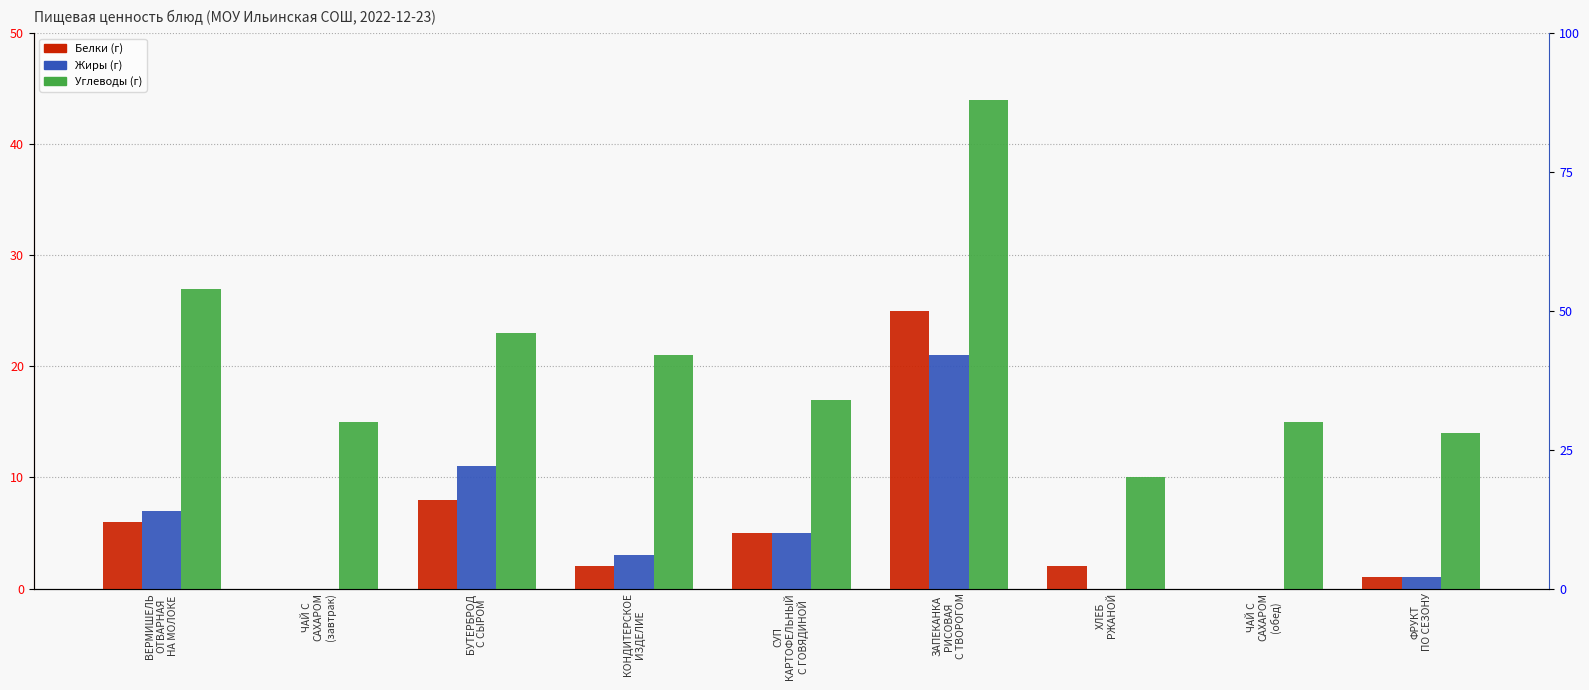

Reading left to right, extract all data points from this chart.

Белки: ВЕРМИШЕЛЬ
ОТВАРНАЯ
НА МОЛОКЕ=6	ЧАЙ С
САХАРОМ
(завтрак)=0	БУТЕРБРОД
С СЫРОМ=8	КОНДИТЕРСКОЕ
ИЗДЕЛИЕ=2	СУП
КАРТОФЕЛЬНЫЙ
С ГОВЯДИНОЙ=5	ЗАПЕКАНКА
РИСОВАЯ
С ТВОРОГОМ=25	ХЛЕБ
РЖАНОЙ=2	ЧАЙ С
САХАРОМ
(обед)=0	ФРУКТ
ПО СЕЗОНУ=1
Жиры: ВЕРМИШЕЛЬ
ОТВАРНАЯ
НА МОЛОКЕ=7	ЧАЙ С
САХАРОМ
(завтрак)=0	БУТЕРБРОД
С СЫРОМ=11	КОНДИТЕРСКОЕ
ИЗДЕЛИЕ=3	СУП
КАРТОФЕЛЬНЫЙ
С ГОВЯДИНОЙ=5	ЗАПЕКАНКА
РИСОВАЯ
С ТВОРОГОМ=21	ХЛЕБ
РЖАНОЙ=0	ЧАЙ С
САХАРОМ
(обед)=0	ФРУКТ
ПО СЕЗОНУ=1
Углеводы: ВЕРМИШЕЛЬ
ОТВАРНАЯ
НА МОЛОКЕ=27	ЧАЙ С
САХАРОМ
(завтрак)=15	БУТЕРБРОД
С СЫРОМ=23	КОНДИТЕРСКОЕ
ИЗДЕЛИЕ=21	СУП
КАРТОФЕЛЬНЫЙ
С ГОВЯДИНОЙ=17	ЗАПЕКАНКА
РИСОВАЯ
С ТВОРОГОМ=44	ХЛЕБ
РЖАНОЙ=10	ЧАЙ С
САХАРОМ
(обед)=15	ФРУКТ
ПО СЕЗОНУ=14